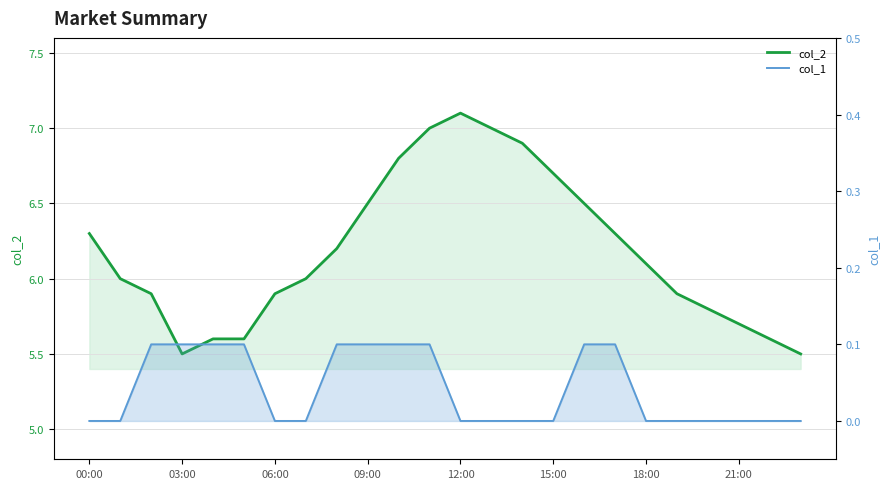

Read the col_2 value at 09:00.

6.5